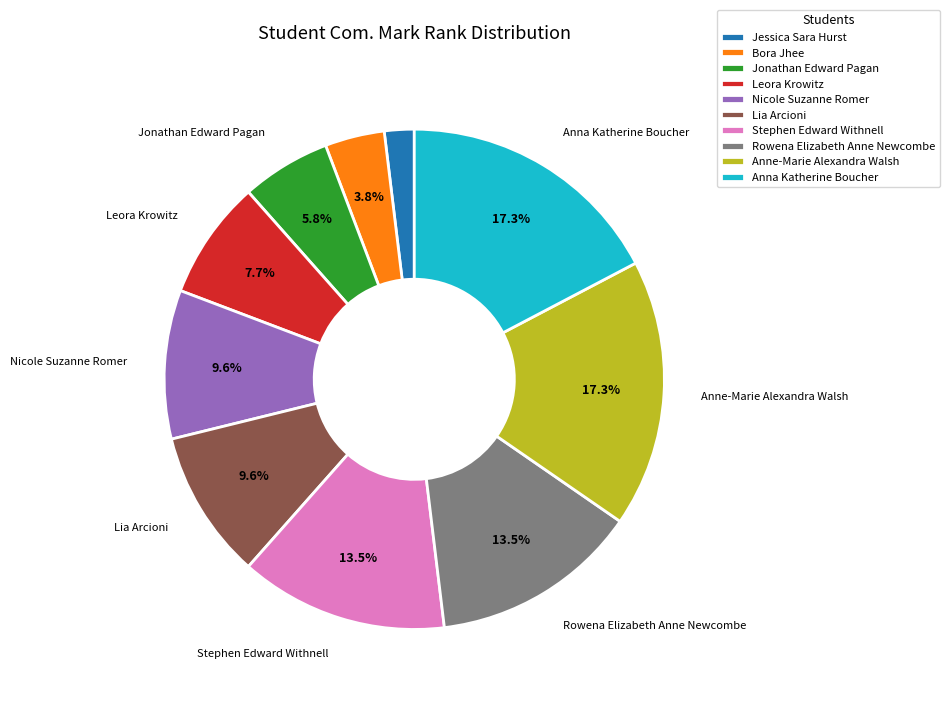

Approximately how many times larger is the value at Jonathan Edward Pagan compared to Bora Jhee?

1.5